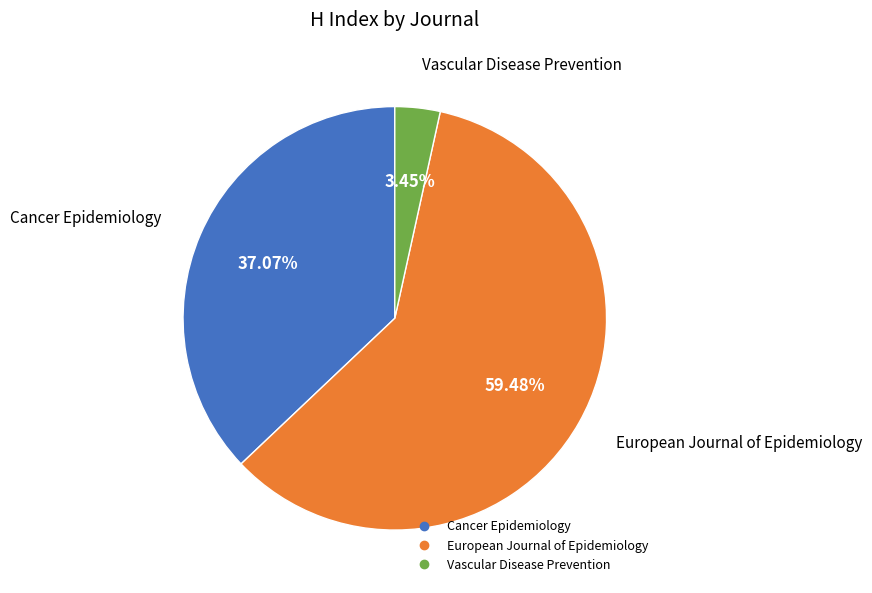

Count the number of slices in the pie.

3